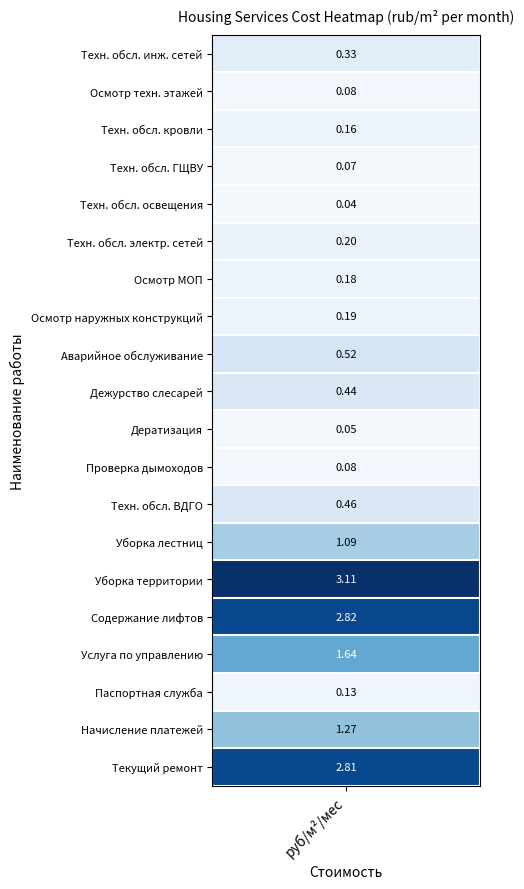

The value of Содержание лифтов at 4 is 1.7. True or false?

False